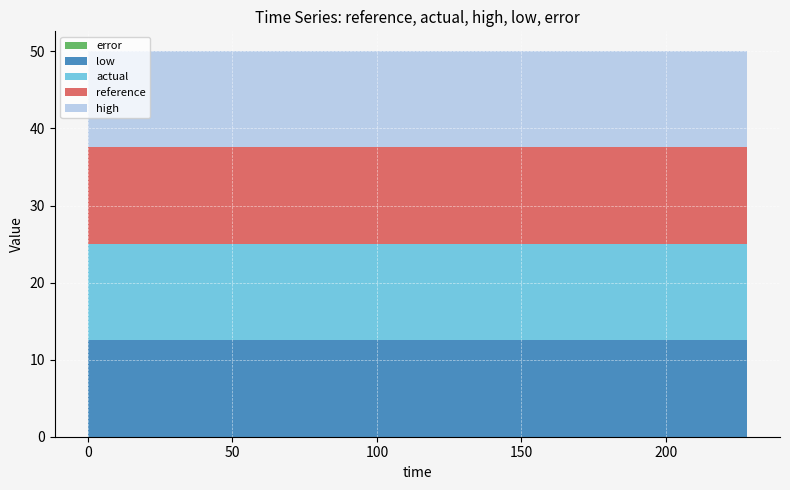

Reading right to left, transcribe all the data shown in this chart.

reference: 12.5	12.5	12.5	12.5	12.5	12.5	12.5	12.5	12.5	12.5	12.5	12.5	12.5	12.5	12.5	12.5	12.5	12.5	12.5	12.5
actual: 12.5	12.5	12.5	12.5	12.5	12.5	12.5	12.5	12.5	12.5	12.5	12.5	12.5	12.5	12.5	12.5	12.5	12.5	12.5	12.5
high: 12.6	12.6	12.6	12.6	12.6	12.6	12.6	12.6	12.6	12.6	12.6	12.6	12.6	12.6	12.6	12.6	12.6	12.6	12.6	12.6
low: 12.5	12.5	12.5	12.5	12.5	12.5	12.5	12.5	12.5	12.5	12.5	12.5	12.5	12.5	12.5	12.5	12.5	12.5	12.5	12.5
error: 0.0	0.0	0.0	0.0	0.0	0.0	0.0	0.0	0.0	0.0	0.0	0.0	0.0	0.0	0.0	0.0	0.0	0.0	0.0	0.0